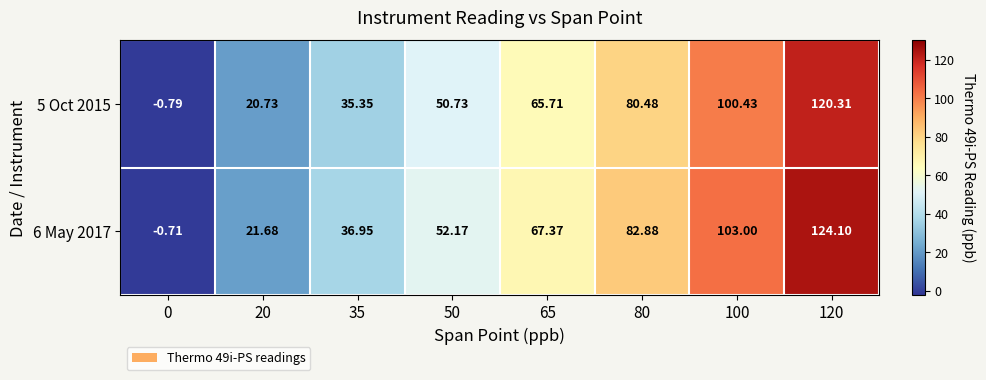

Is the value of 5 Oct 2015 at 35 greater than the value of 6 May 2017 at 120?

No